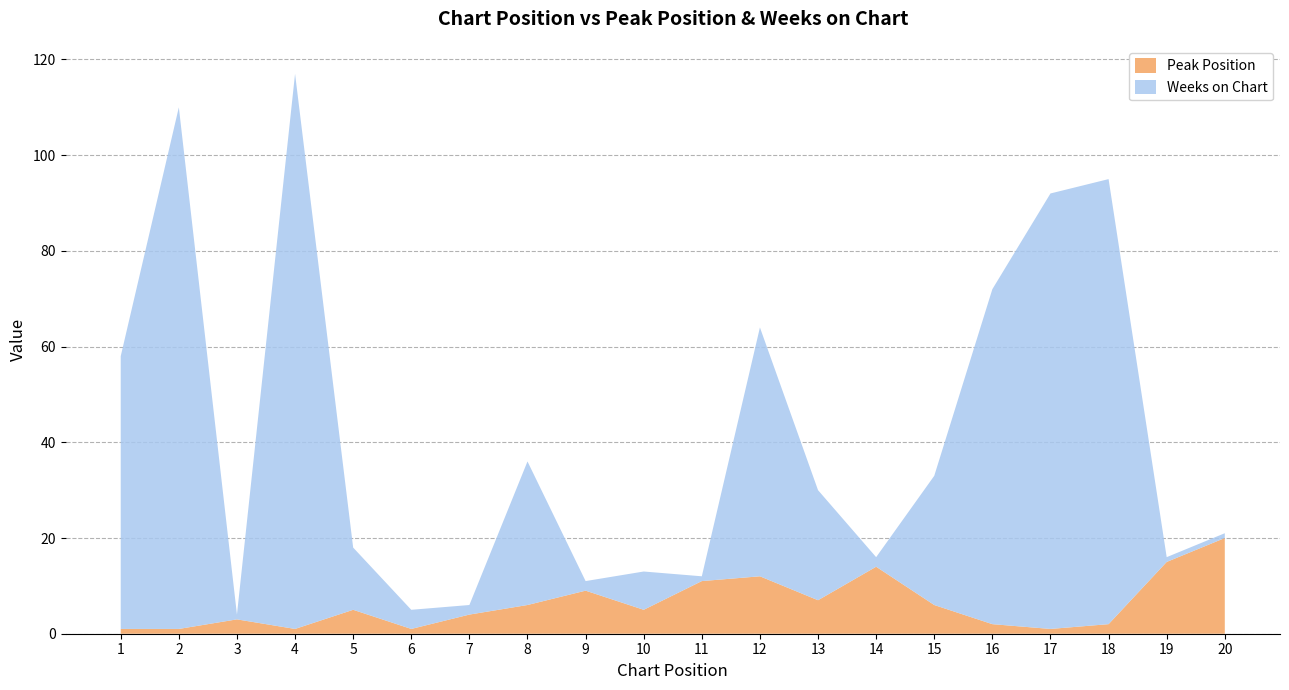

Reading left to right, list all the values displayed in this chart.

Peak Position: 1=1	2=1	3=3	4=1	5=5	6=1	7=4	8=6	9=9	10=5	11=11	12=12	13=7	14=14	15=6	16=2	17=1	18=2	19=15	20=20
Weeks on Chart: 1=57	2=109	3=1	4=116	5=13	6=4	7=2	8=30	9=2	10=8	11=1	12=52	13=23	14=2	15=27	16=70	17=91	18=93	19=1	20=1